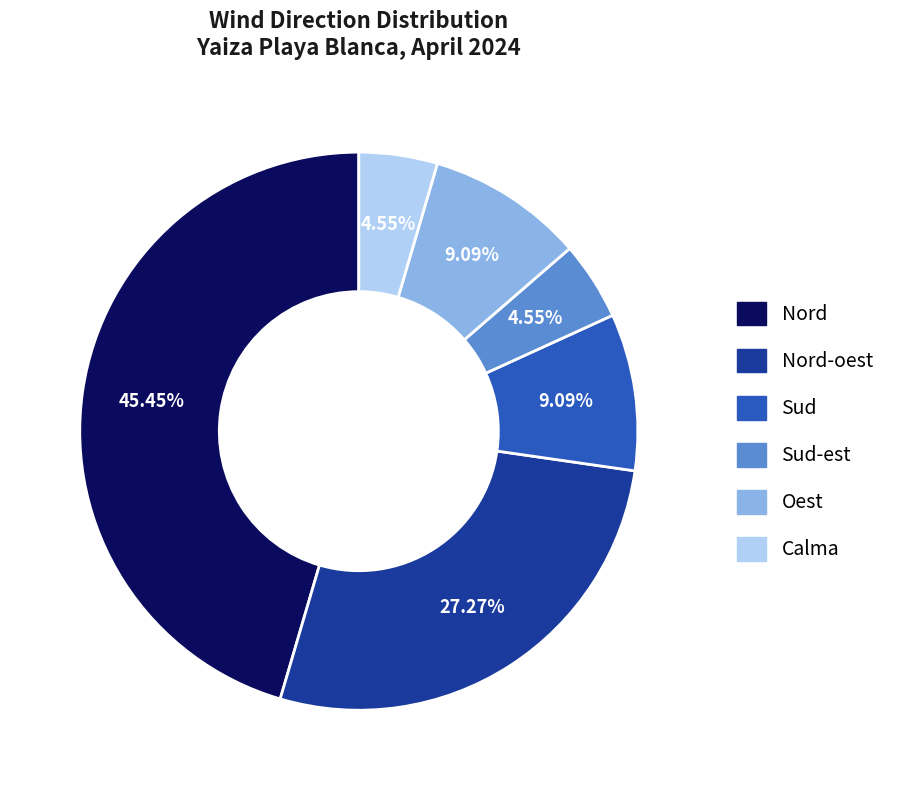

Is there any slice that represents more than half of the pie?

No